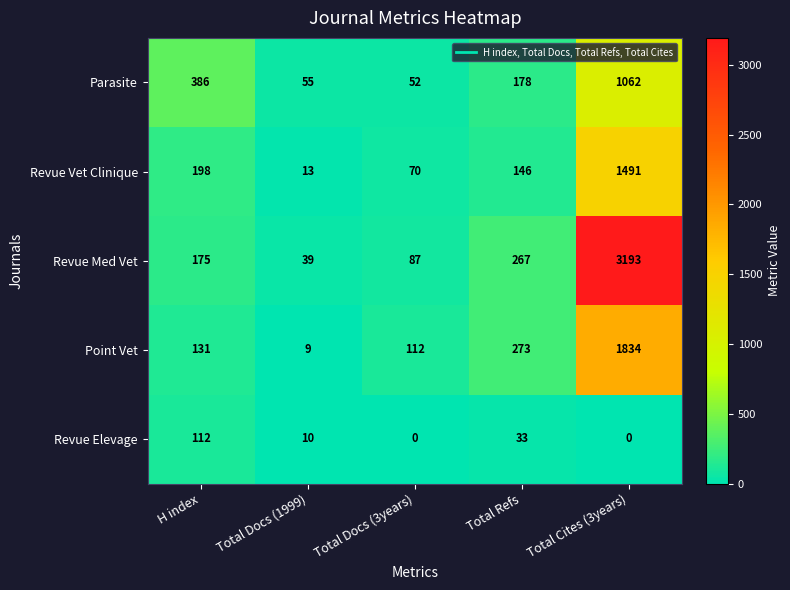

What is the difference between the maximum and minimum values in the Parasite series?

1010